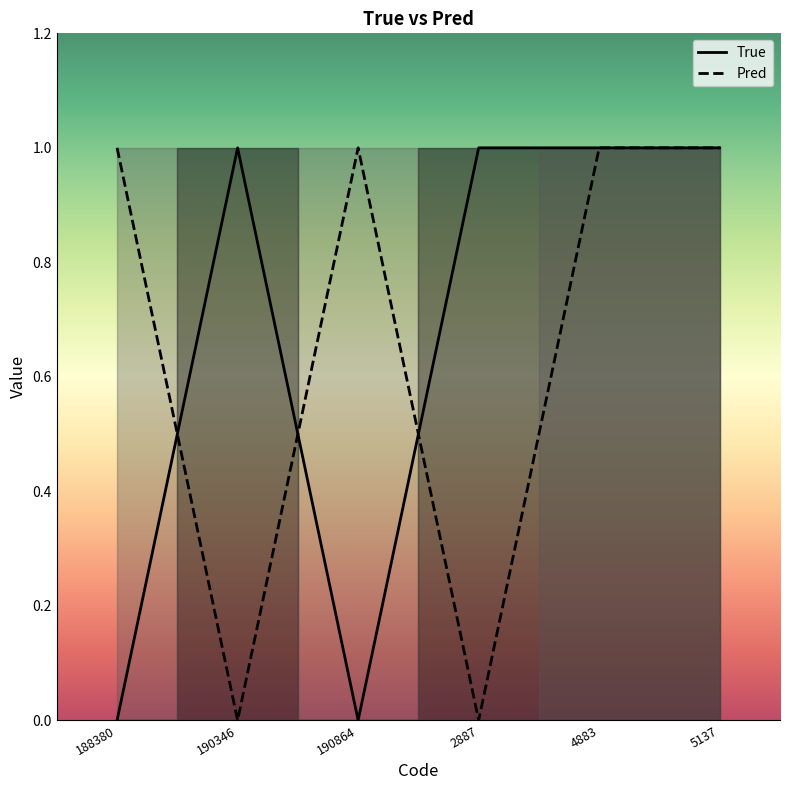

Reading right to left, what are all the values shown in this chart?

True: 5137=1	4883=1	2887=1	190864=0	190346=1	188380=0
Pred: 5137=1	4883=1	2887=0	190864=1	190346=0	188380=1